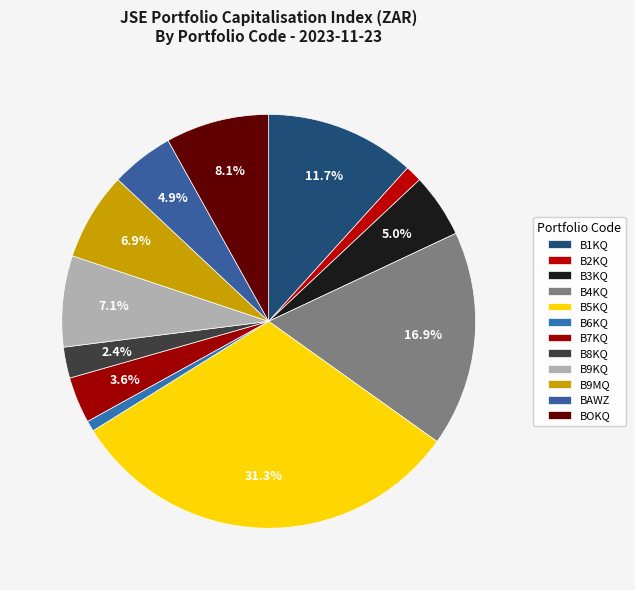

Which has a higher value, B9KQ or B5KQ?

B5KQ